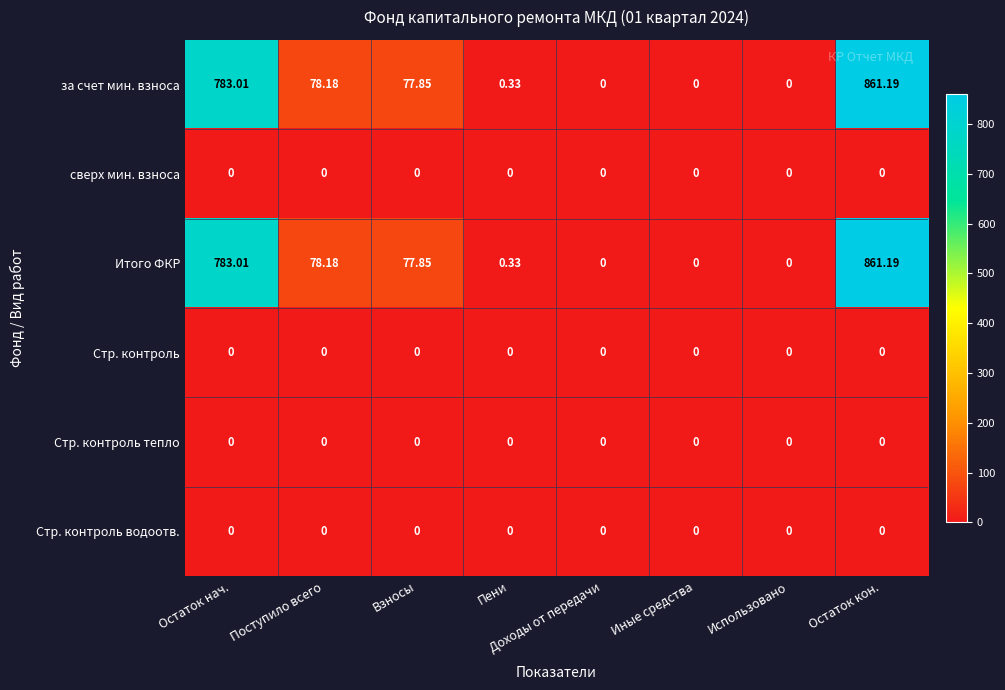

Count the number of categories in the chart.

8